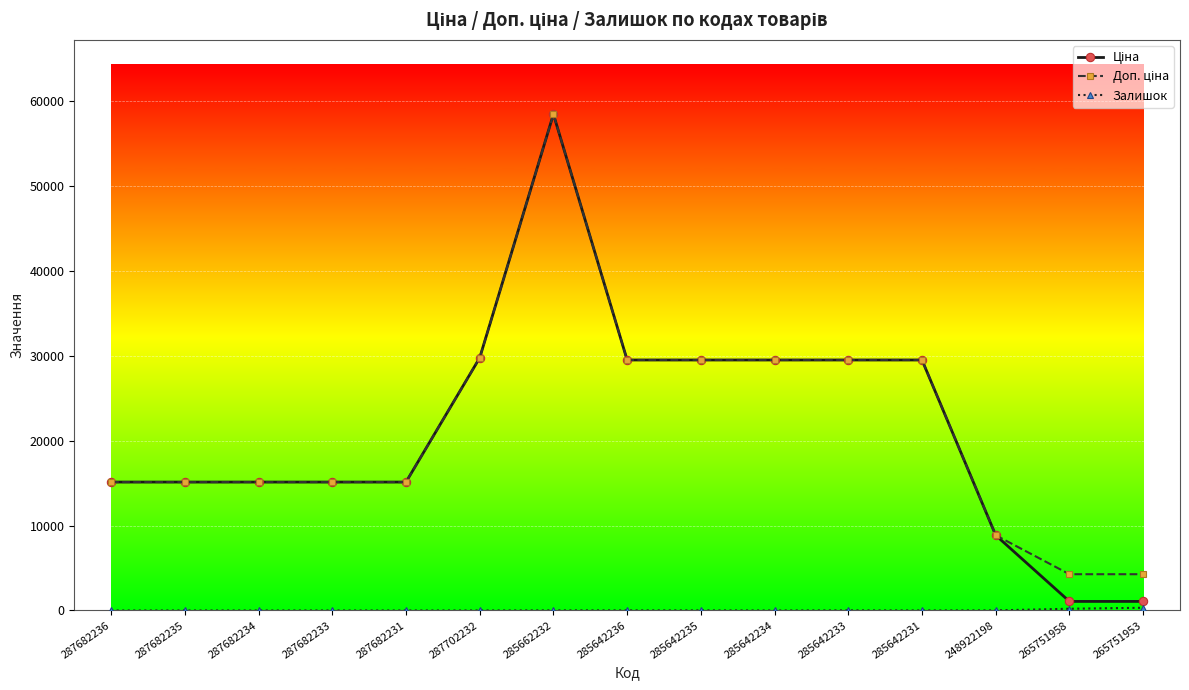

What is the total value across all series at 287702232?

59494.5